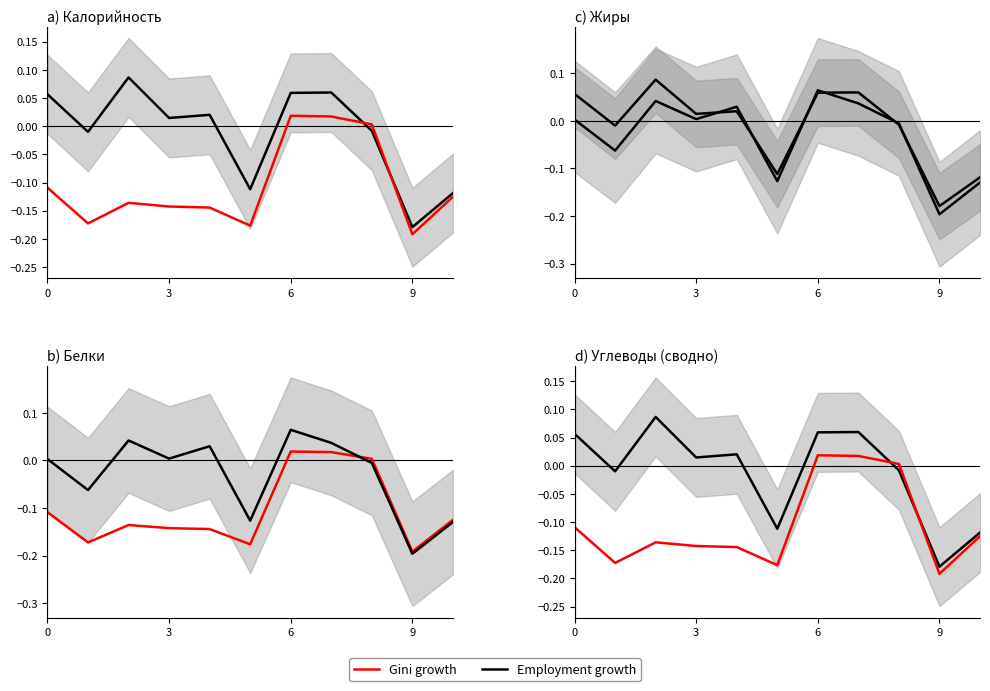

Reading left to right, what are all the values shown in this chart?

Employment growth: 0.1	-0.0	0.1	0.0	0.0	-0.1	0.1	0.1	-0.0	-0.2	-0.1
Gini growth: -0.1	-0.2	-0.1	-0.1	-0.1	-0.2	0.0	0.0	0.0	-0.2	-0.1